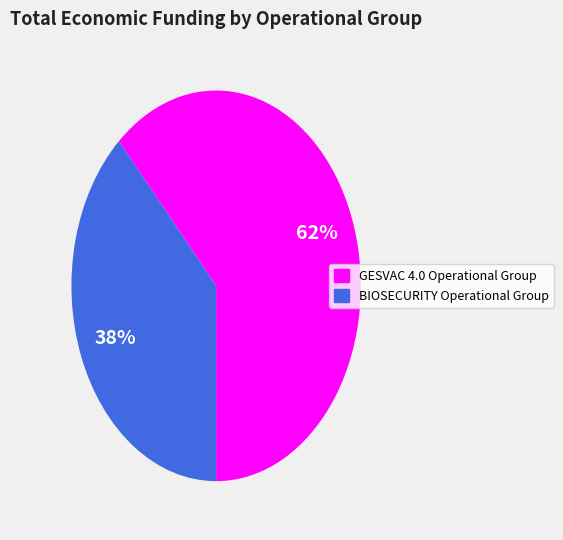

To the nearest percent, what is the combined percentage of BIOSECURITY Operational Group and GESVAC 4.0 Operational Group?

100%